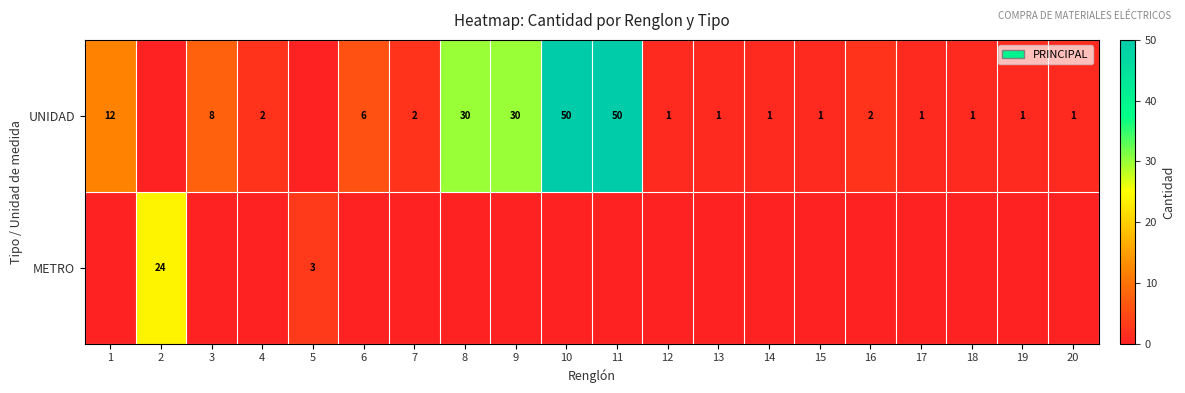

The value of UNIDAD at 9 is 30. True or false?

True